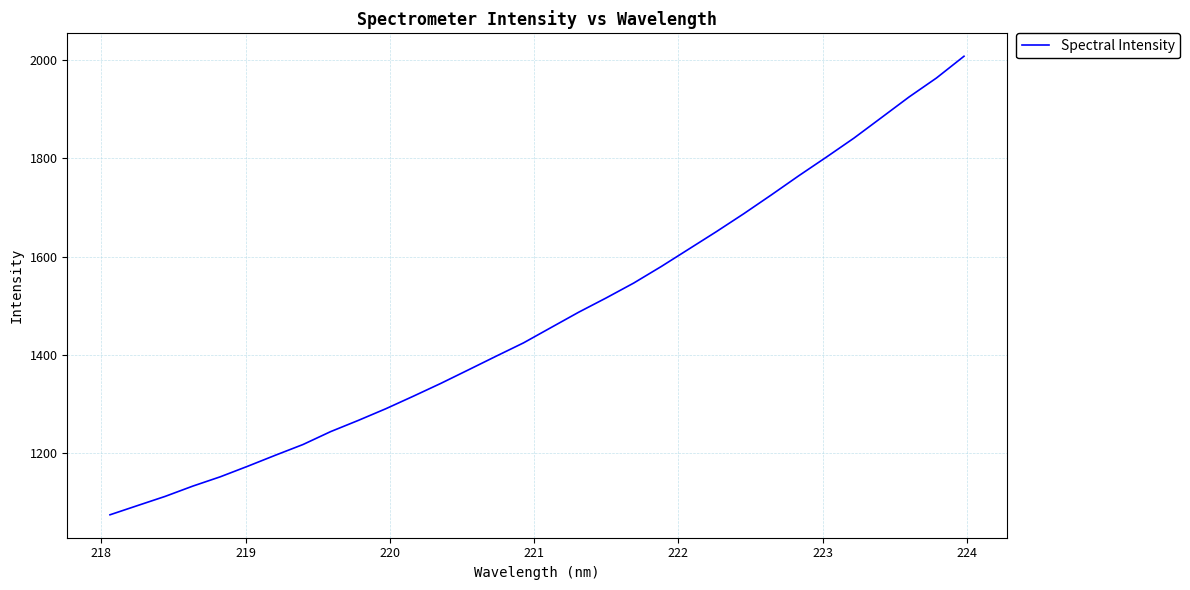

What is the difference between the maximum and minimum values?

933.7